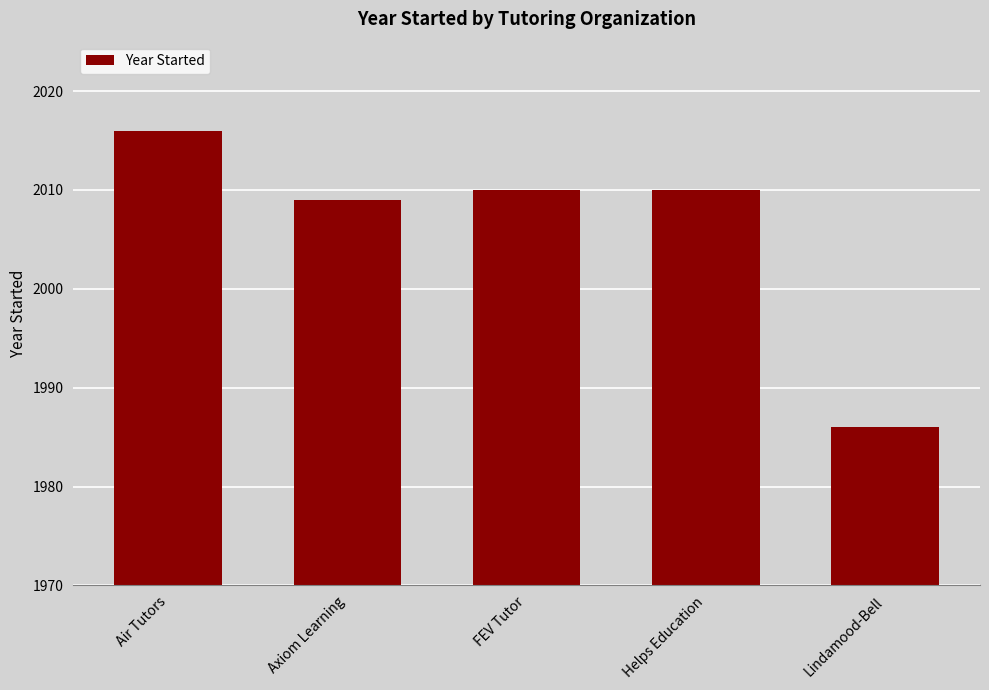

At which label is the value closest to 2001?

Axiom Learning